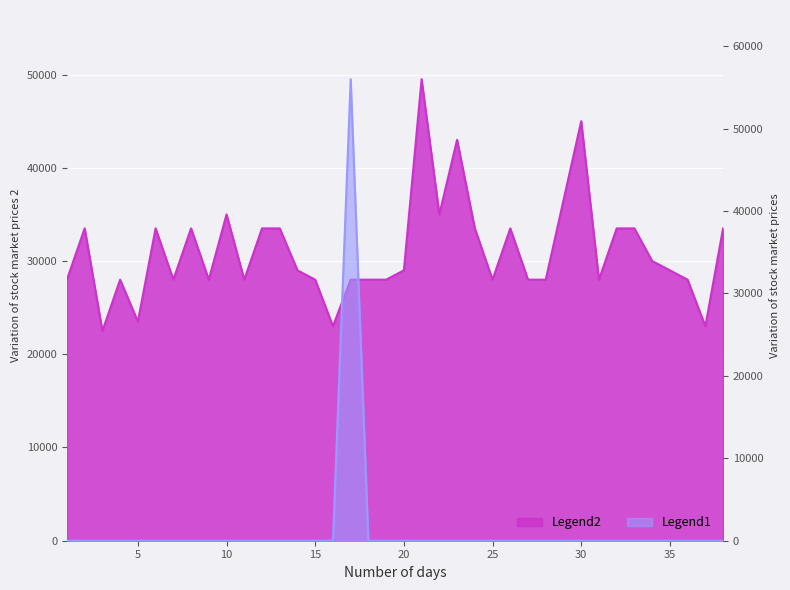

What is the average value of the Legend2 series?

31053